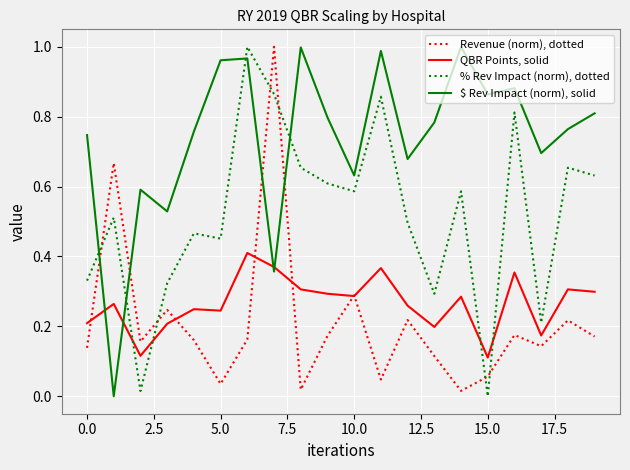

True or false: QBR Points, solid and $ Rev Impact (norm), solid intersect in this chart.

True